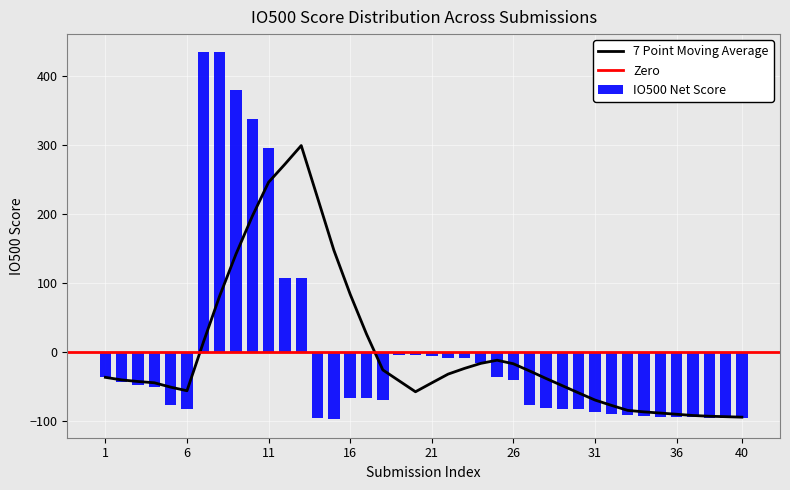

What is the difference between the values at 36 and 1?

57.5